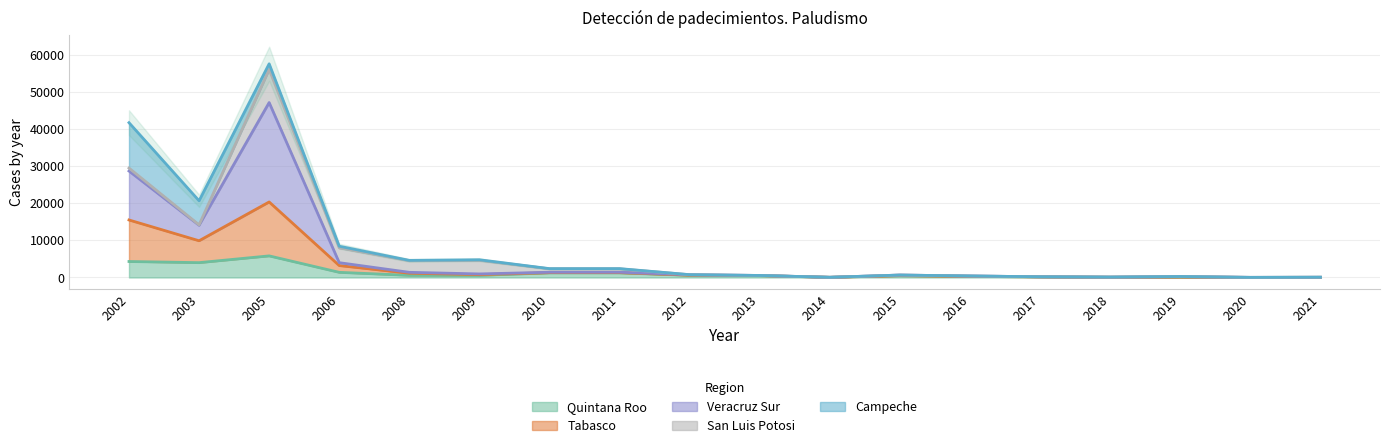

The value of Quintana Roo at 2002 is 7656. True or false?

False